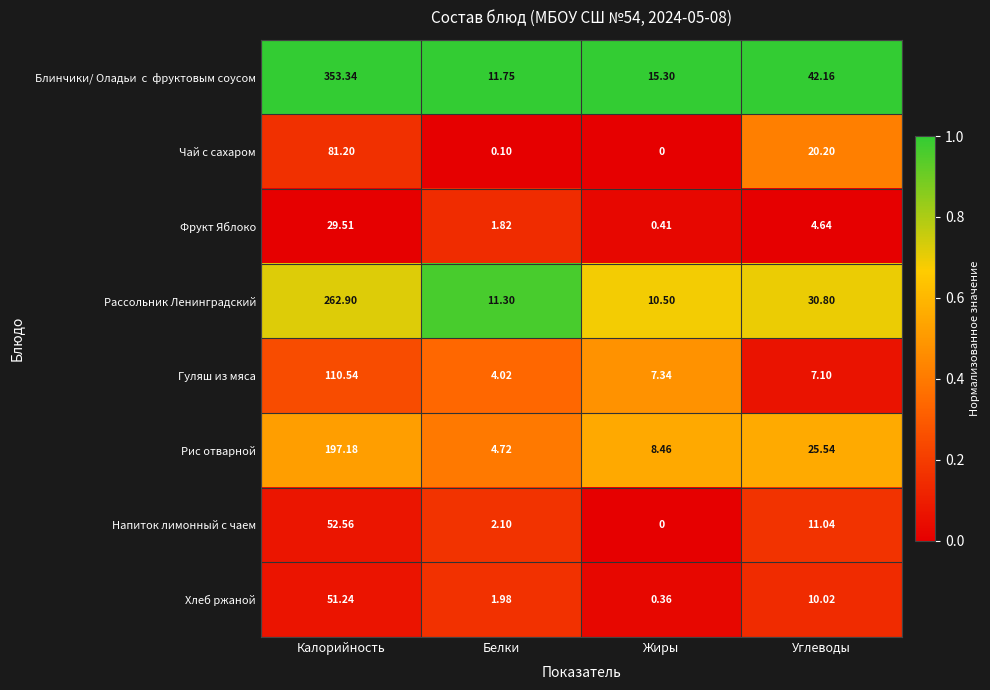

Where is Чай с сахаром nearest to the value 40?

Углеводы